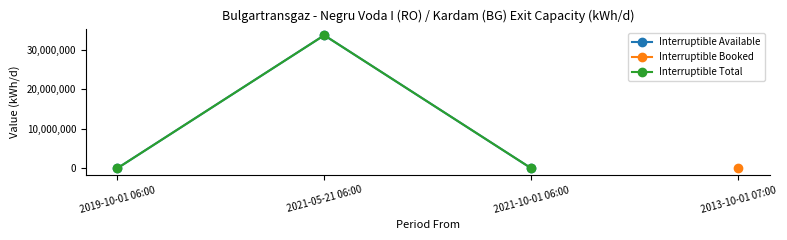

At 2021-10-01 06:00, list the series in order from largest to smallest.

Interruptible Available, Interruptible Total